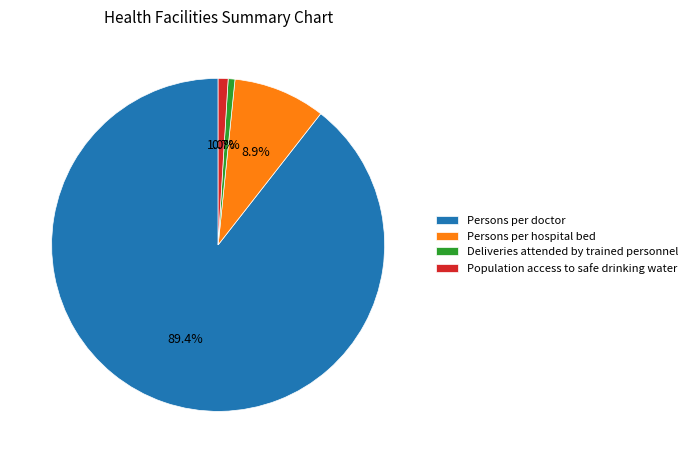

To the nearest percent, what is the difference between the largest and smallest slice percentages?

89%